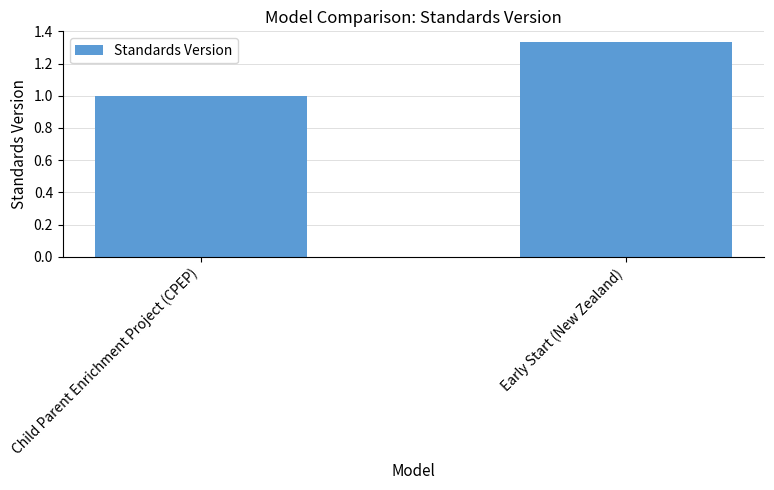

List the labels in order of value, largest first.

Early Start (New Zealand), Child Parent Enrichment Project (CPEP)